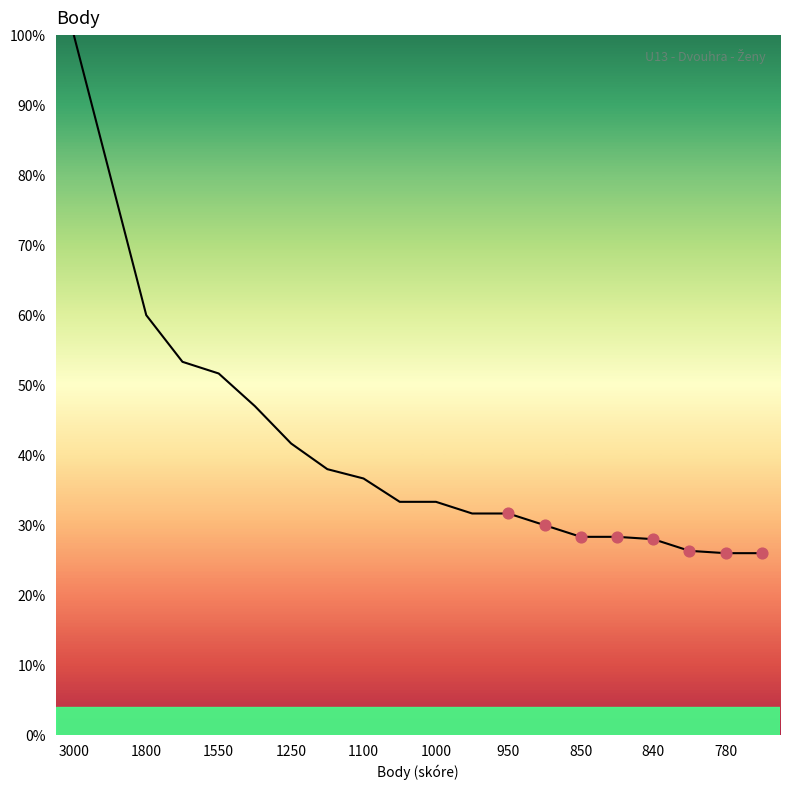

What is the greatest value displayed?

100.0